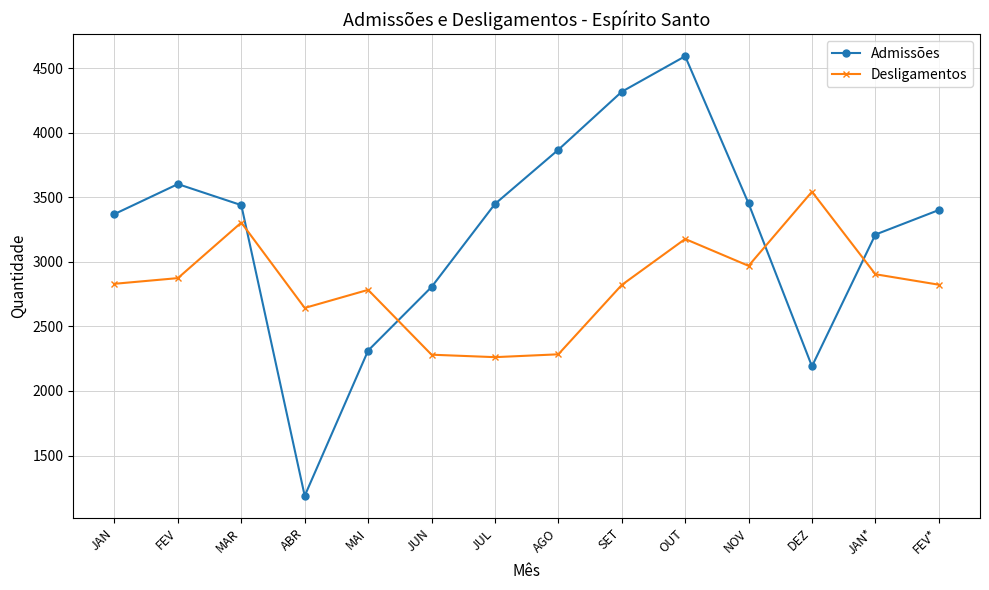

Which label corresponds to the smallest value in the chart?

ABR